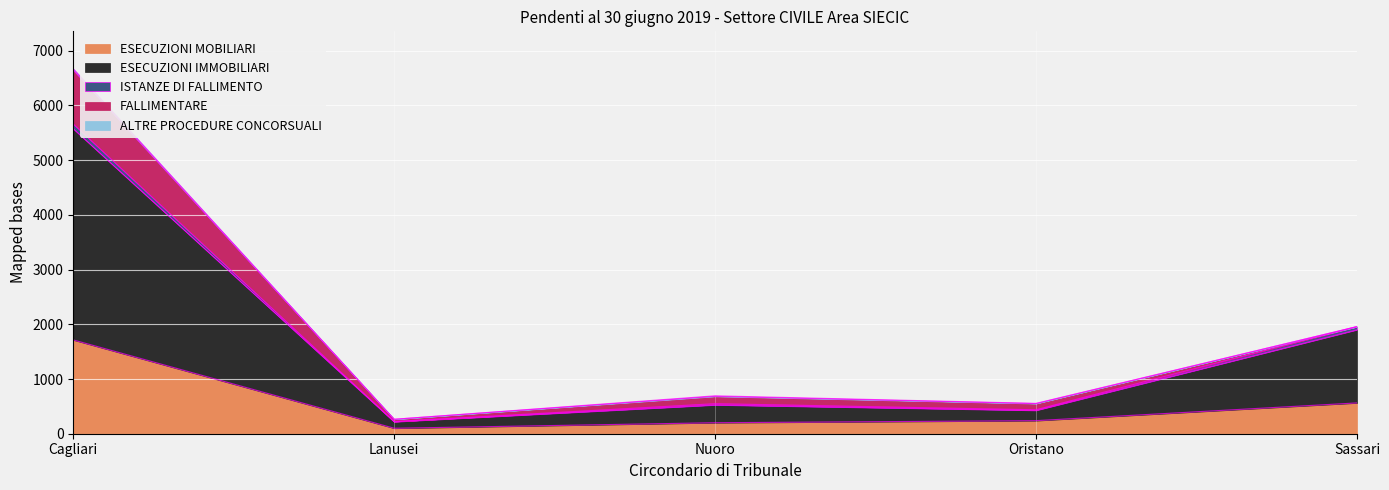

True or false: FALLIMENTARE and ESECUZIONI IMMOBILIARI cross at least once.

False